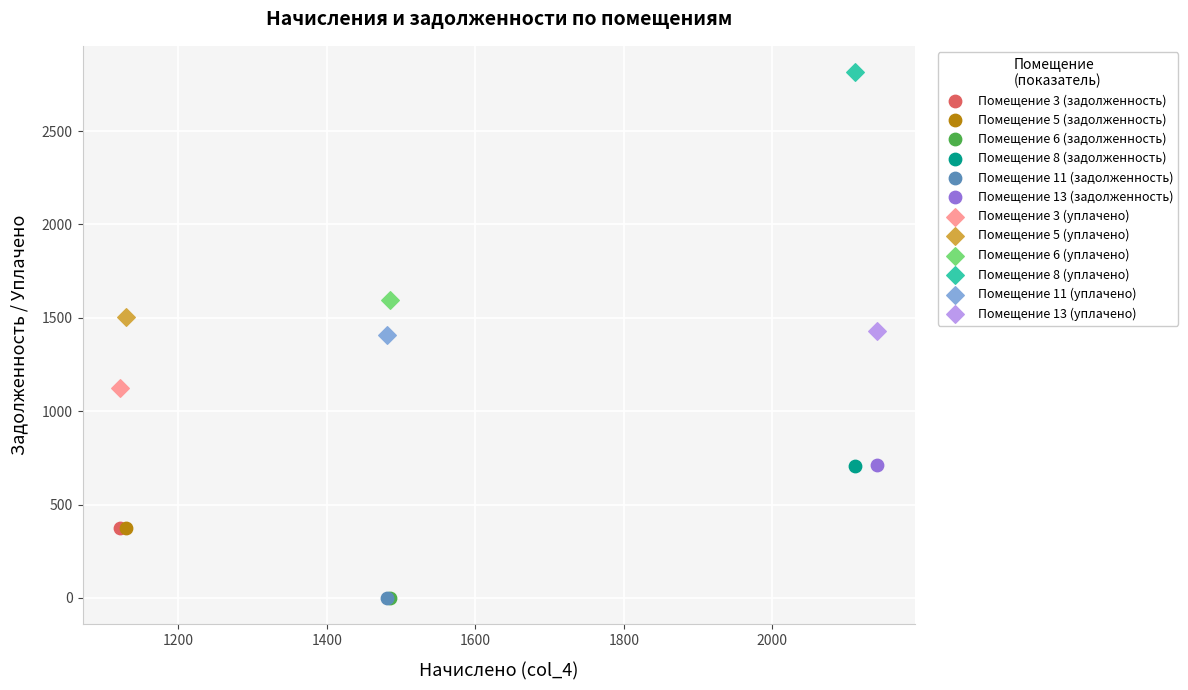

What are all the series names shown in the legend?

Помещение 3 (задолженность), Помещение 5 (задолженность), Помещение 6 (задолженность), Помещение 8 (задолженность), Помещение 11 (задолженность), Помещение 13 (задолженность), Помещение 3 (уплачено), Помещение 5 (уплачено), Помещение 6 (уплачено), Помещение 8 (уплачено), Помещение 11 (уплачено), Помещение 13 (уплачено)